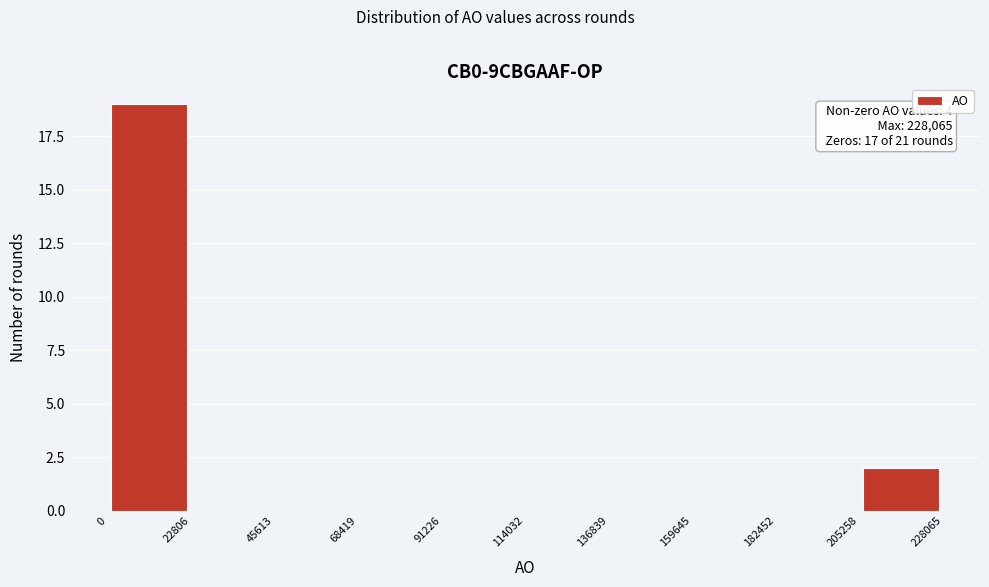

Over which range of the x-axis is the bar tallest?

0 to 22806